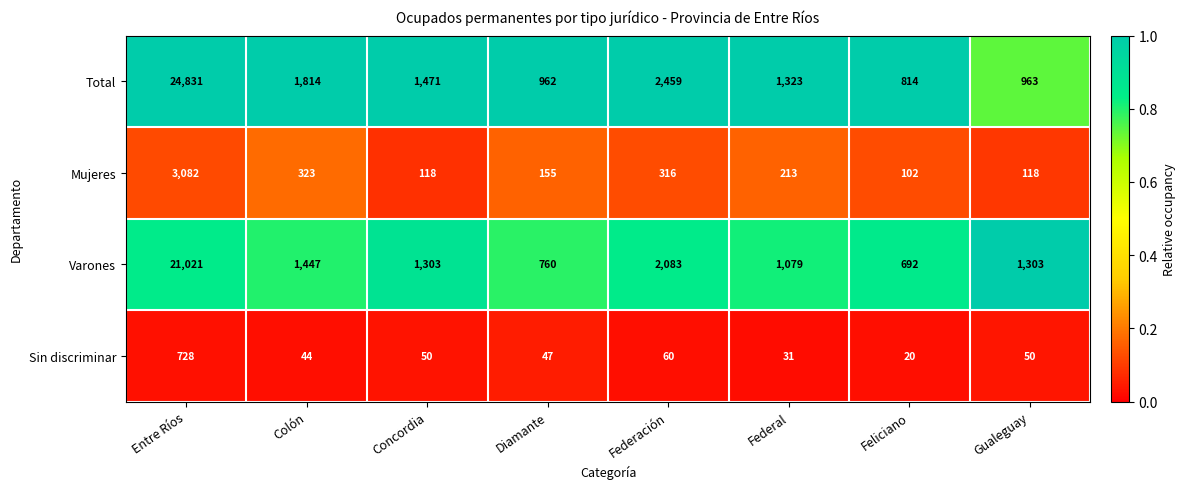

How many data points does each series have?

8